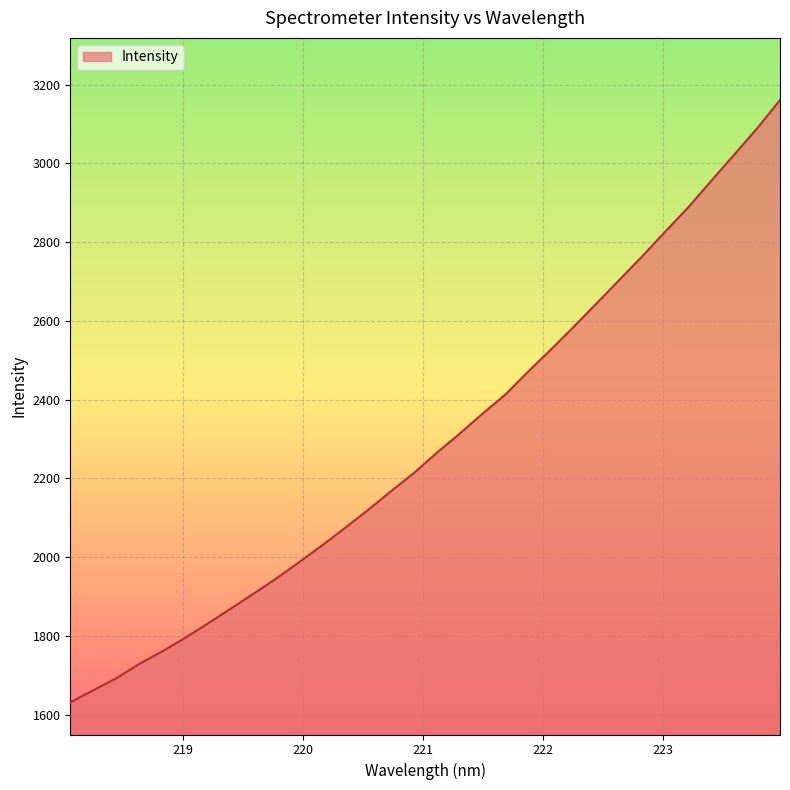

What is the difference between the maximum and minimum values?

1529.8